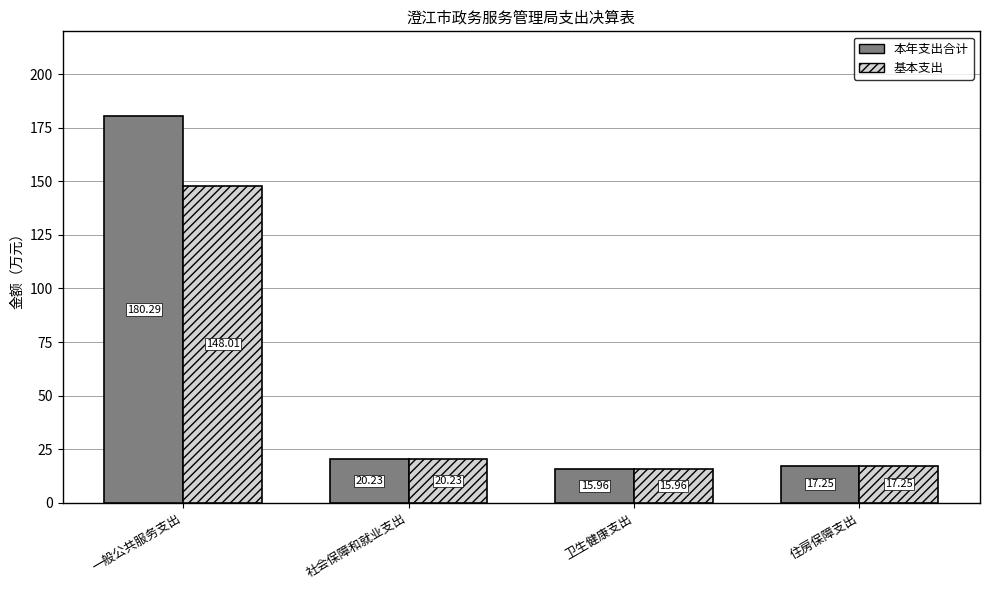

Is it true that 本年支出合计 equals 123.6 at 一般公共服务支出?

False